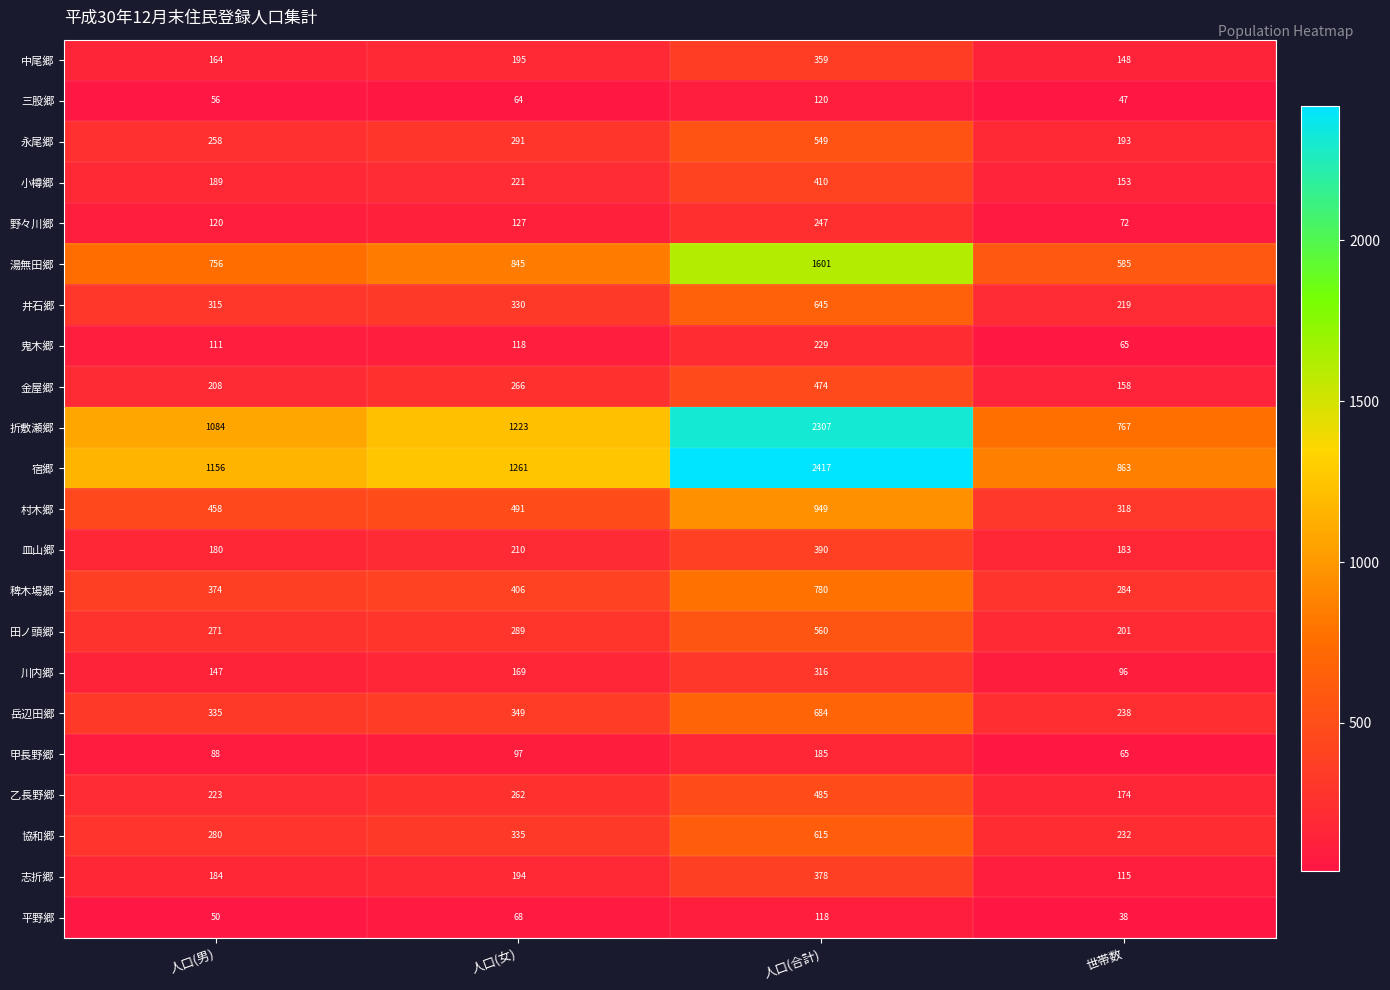

What is the difference between the maximum and minimum values in the 野々川郷 series?

175